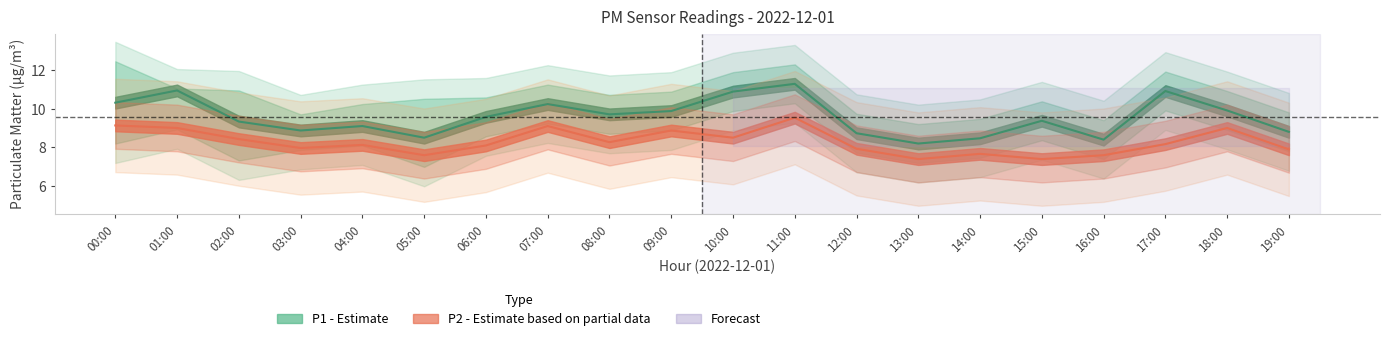

List the labels in order of P2 value, smallest first.

13:00, 15:00, 05:00, 16:00, 14:00, 19:00, 12:00, 03:00, 06:00, 04:00, 17:00, 08:00, 02:00, 10:00, 09:00, 01:00, 18:00, 07:00, 00:00, 11:00